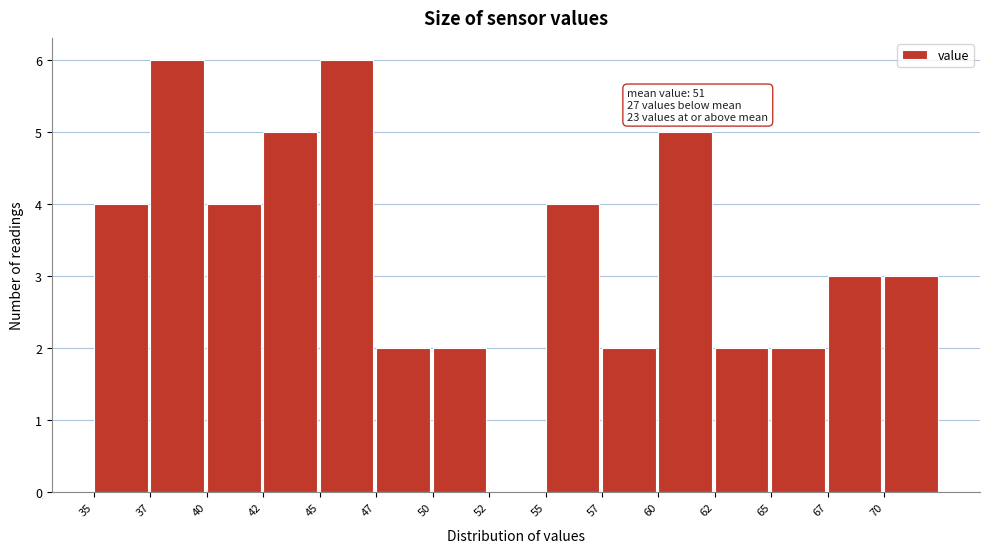

Reading left to right, what are all the values shown in this chart?

35=4	37=6	40=4	42=5	45=6	47=2	50=2	52=0	55=4	57=2	60=5	62=2	65=2	67=3	70=3